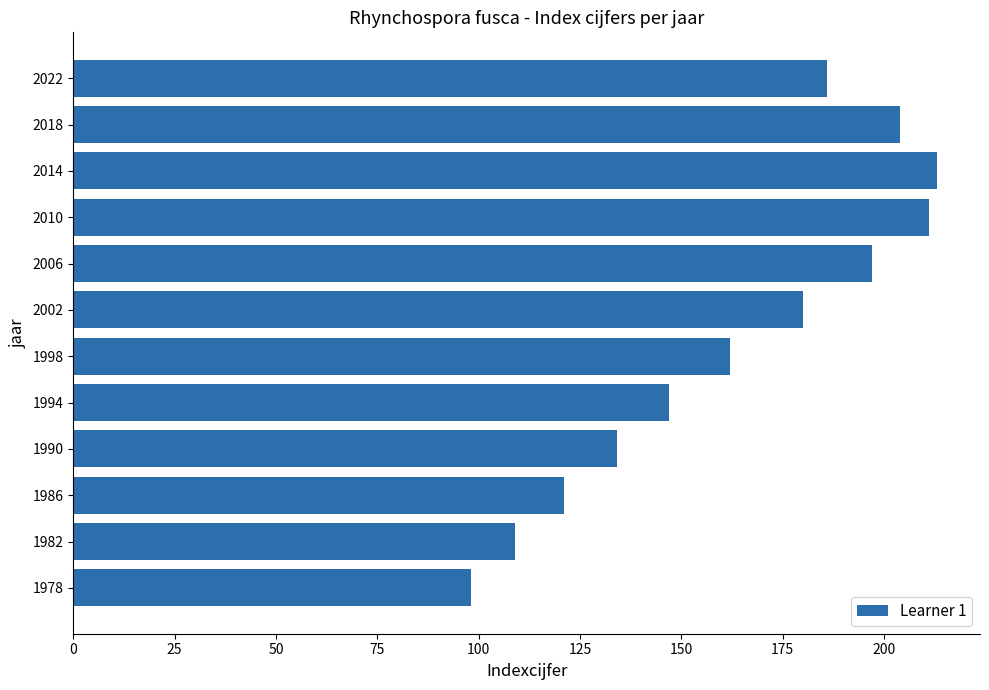

The chart shows a value of 98 at 1978. True or false?

True